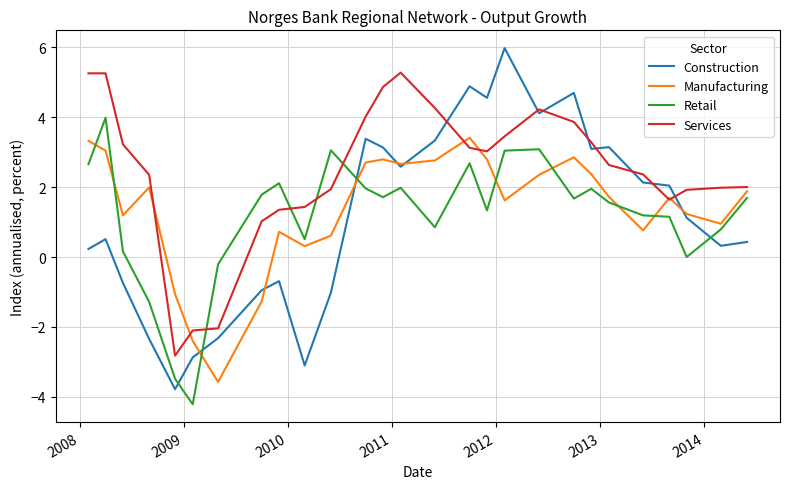

Which series has the largest total across all categories?

Services